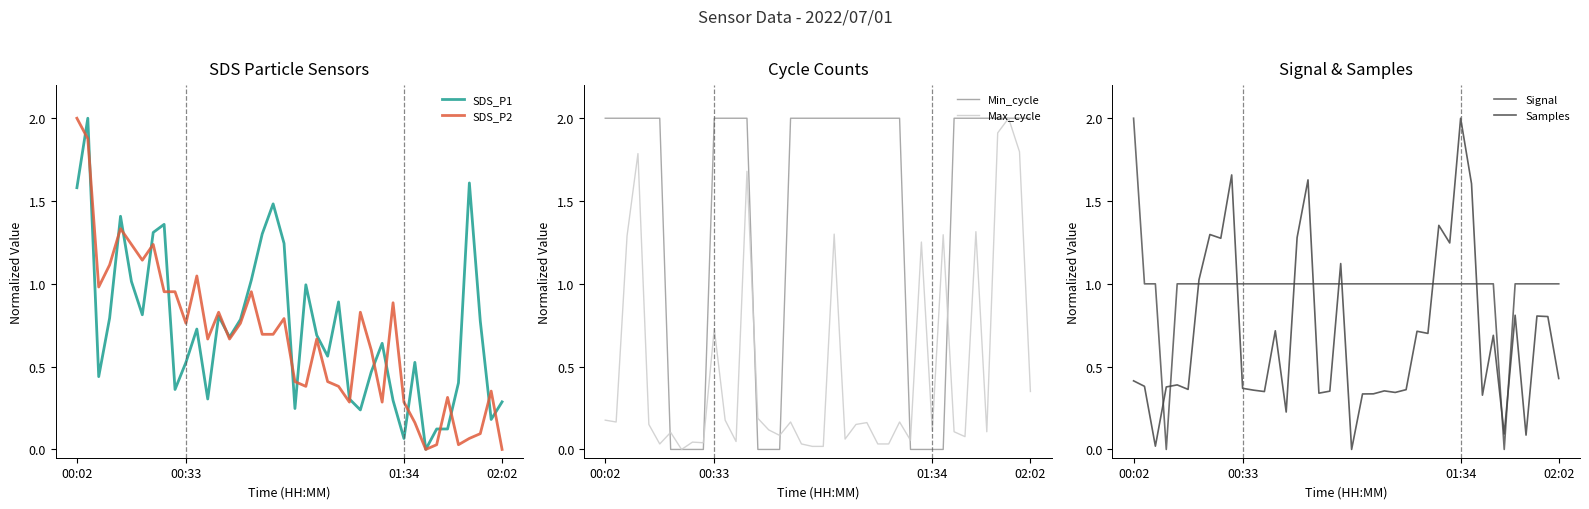

At which category is the sum across all series the highest?

00:02